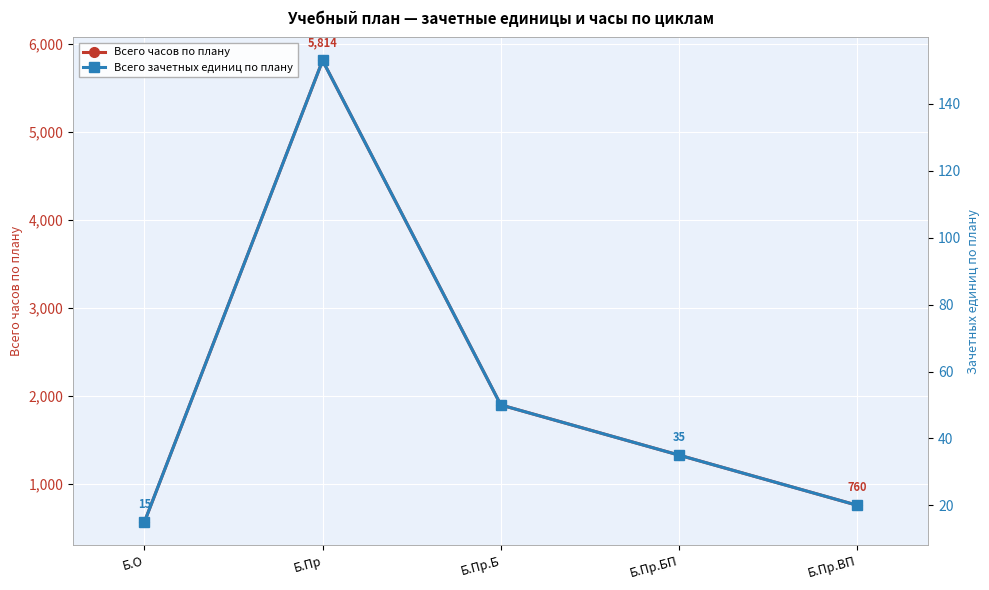

Reading left to right, extract all data points from this chart.

Всего часов по плану: 570	5814	1900	1330	760
Всего зачетных единиц по плану: 15	153	50	35	20